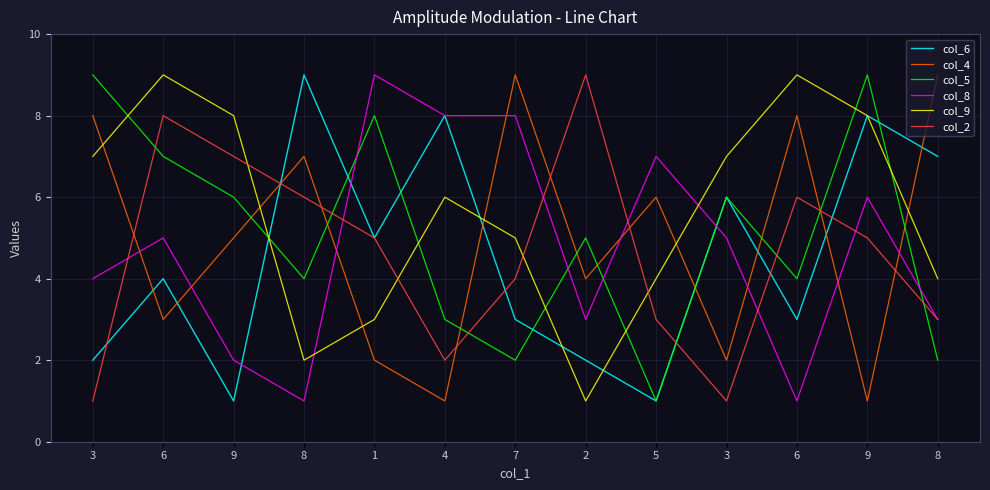

Count the col_9 values in the range 4 to 8.

8